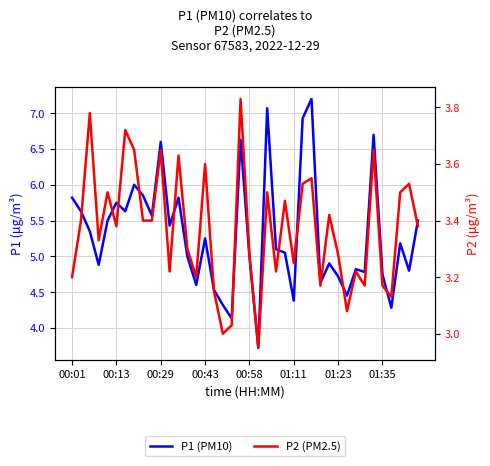

Rank the series by their average value, from highest to lowest.

P1 (PM10), P2 (PM2.5)